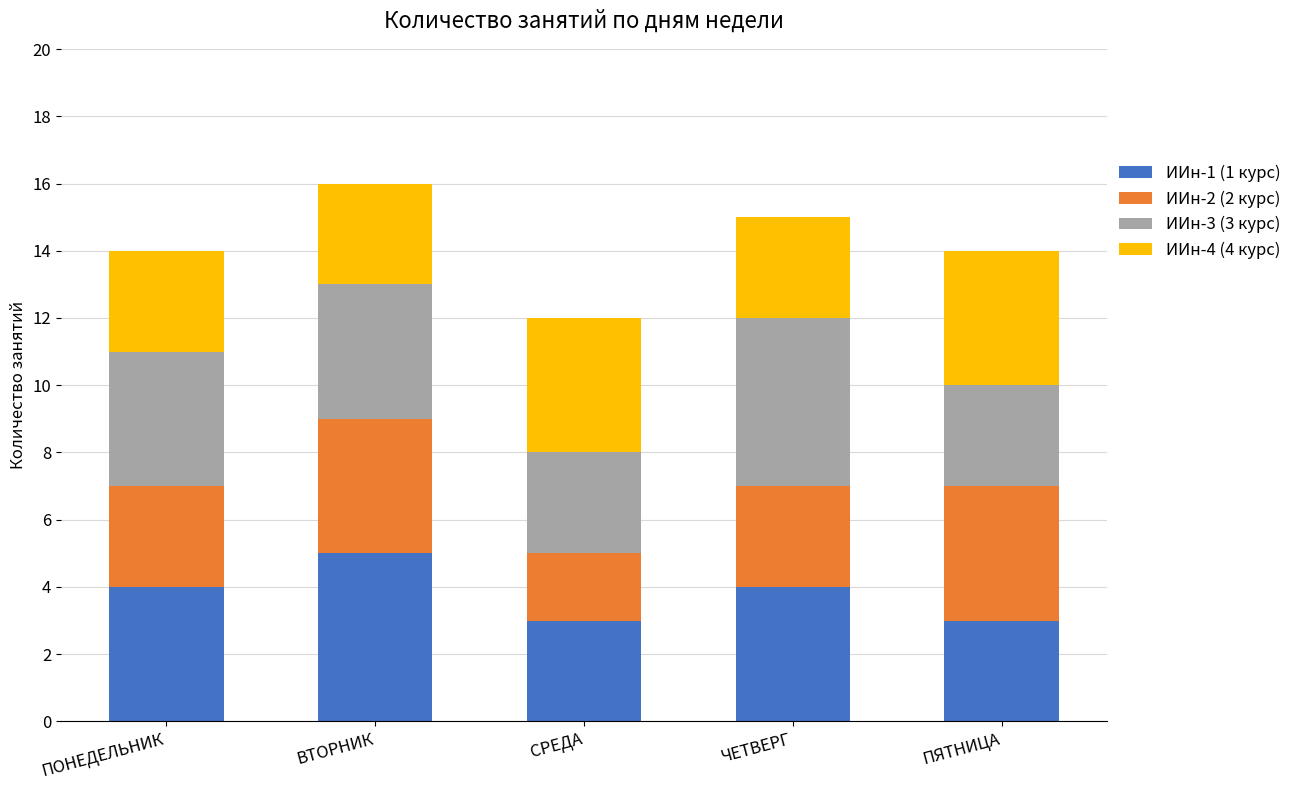

How many bars are there in total?

5